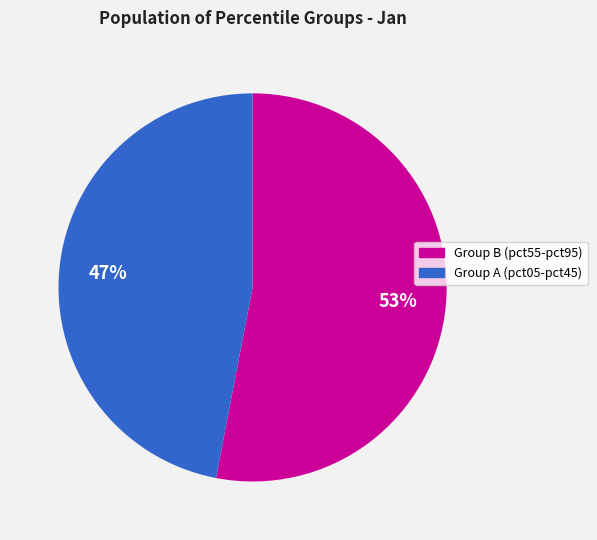

Does any single category account for the majority?

Yes